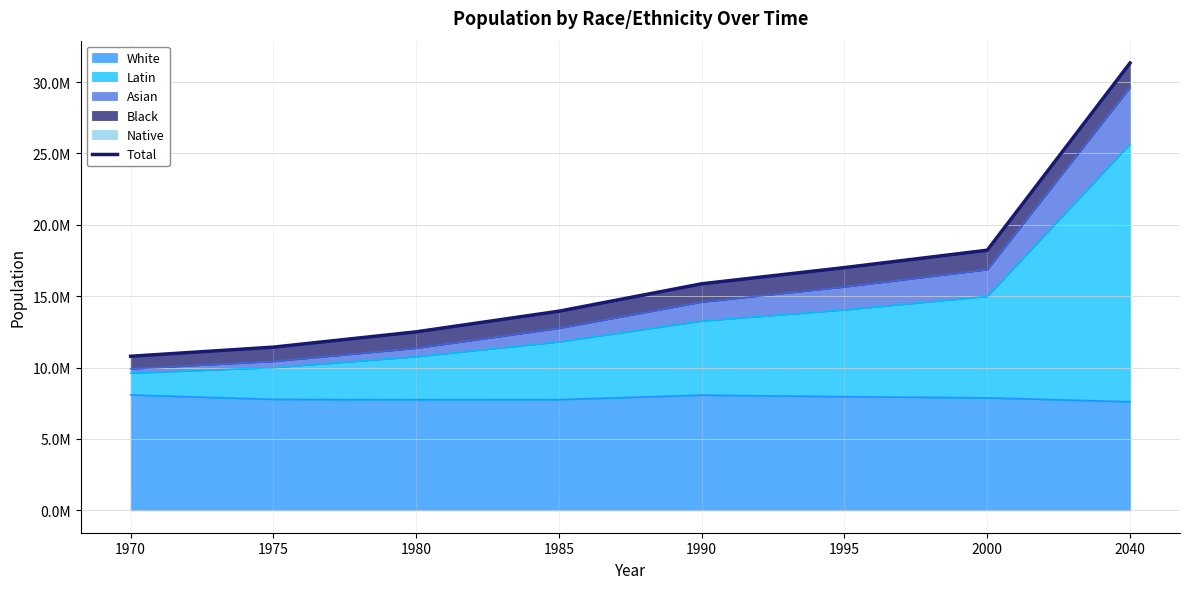

Rank the categories by value from highest to lowest.

2040, 2000, 1995, 1990, 1985, 1980, 1975, 1970